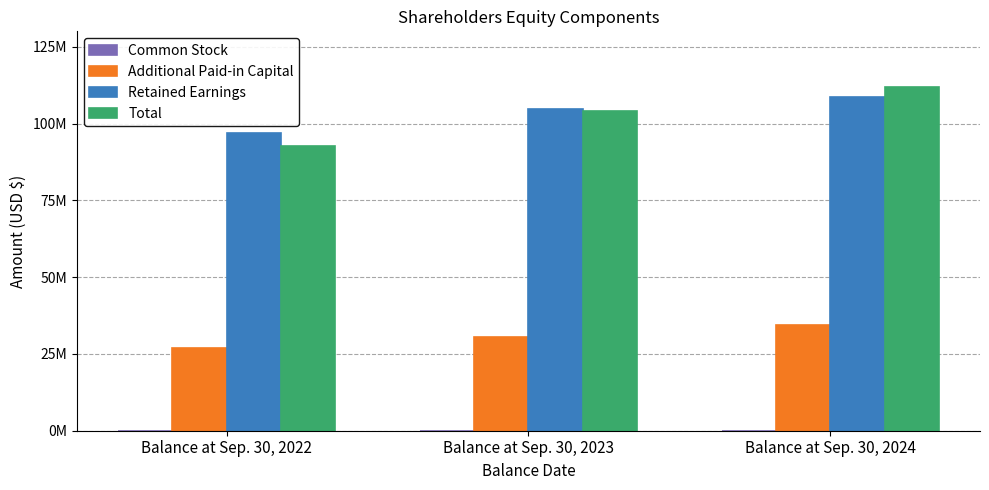

True or false: Retained Earnings has a value of 108552565 at Balance at Sep. 30, 2024.

True